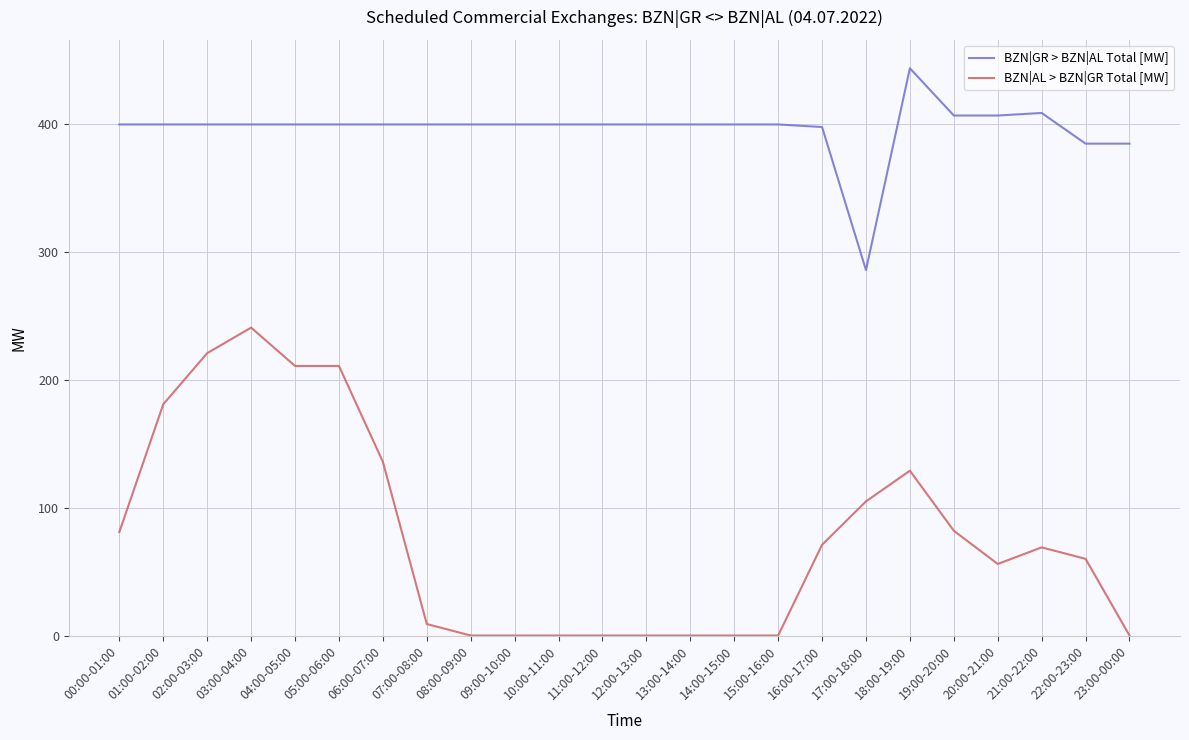

Rank the series by their maximum value, from highest to lowest.

BZN|GR > BZN|AL Total [MW], BZN|AL > BZN|GR Total [MW]